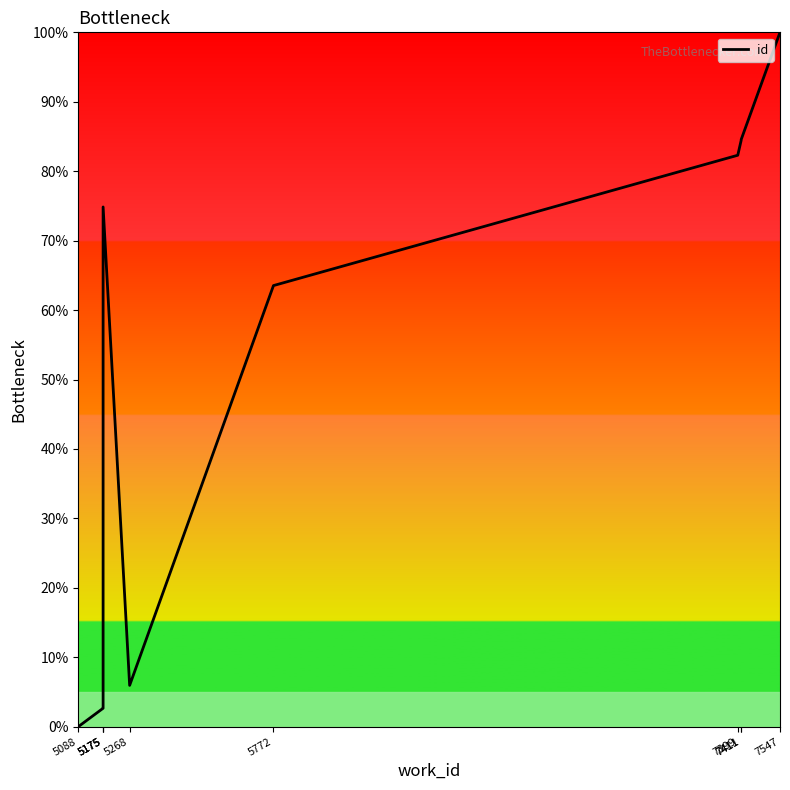

Reading left to right, transcribe all the data shown in this chart.

5088=0.0	5175=2.7	5175=2.7	5175=74.8	5268=5.9	5772=63.5	7399=82.3	7411=84.5	7411=84.6	7547=100.0